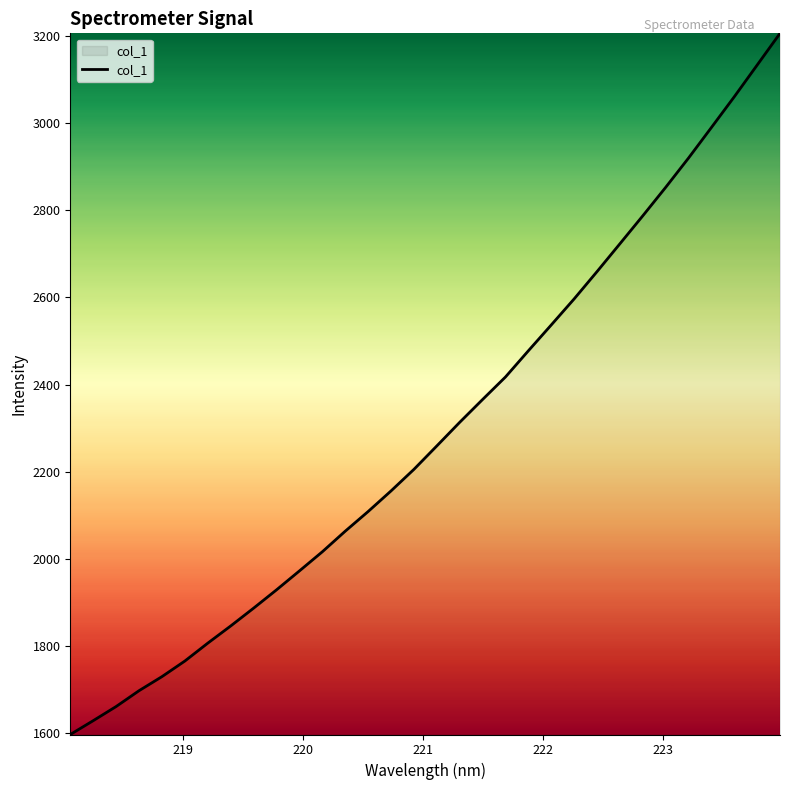

Count the number of categories in the chart.

32